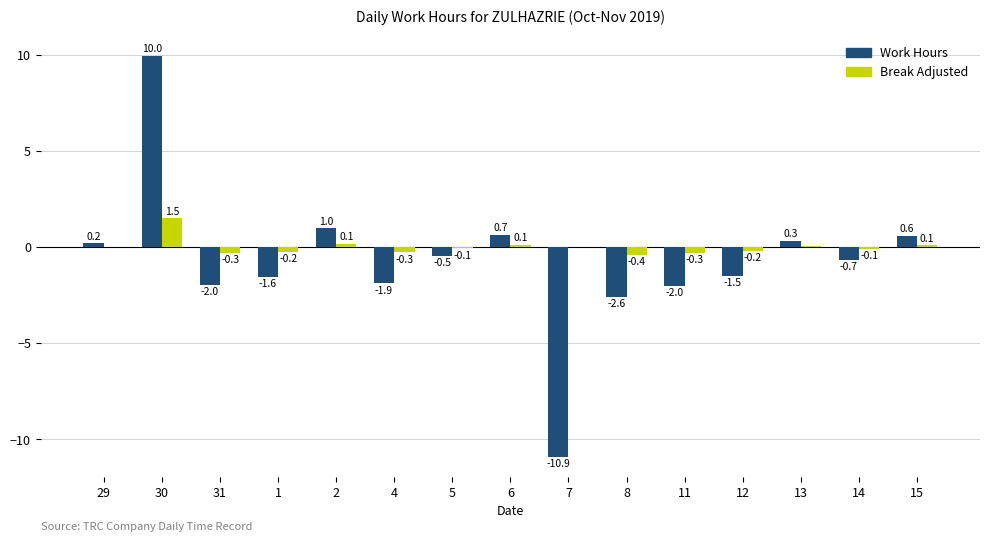

Where is Break Adjusted nearest to the value 0?

7